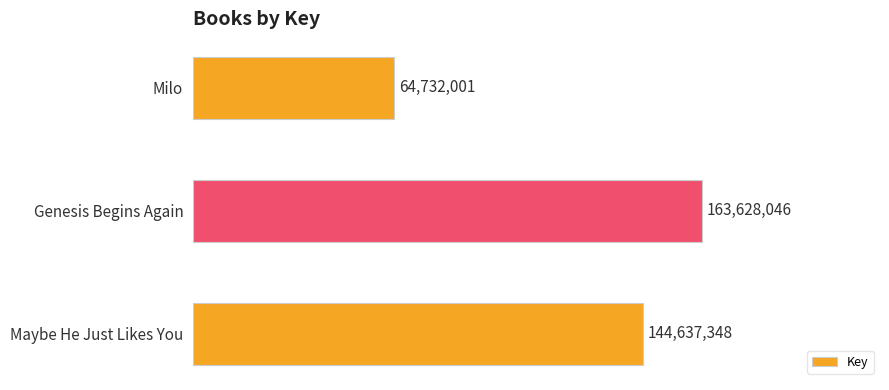

How many bars are there in total?

3